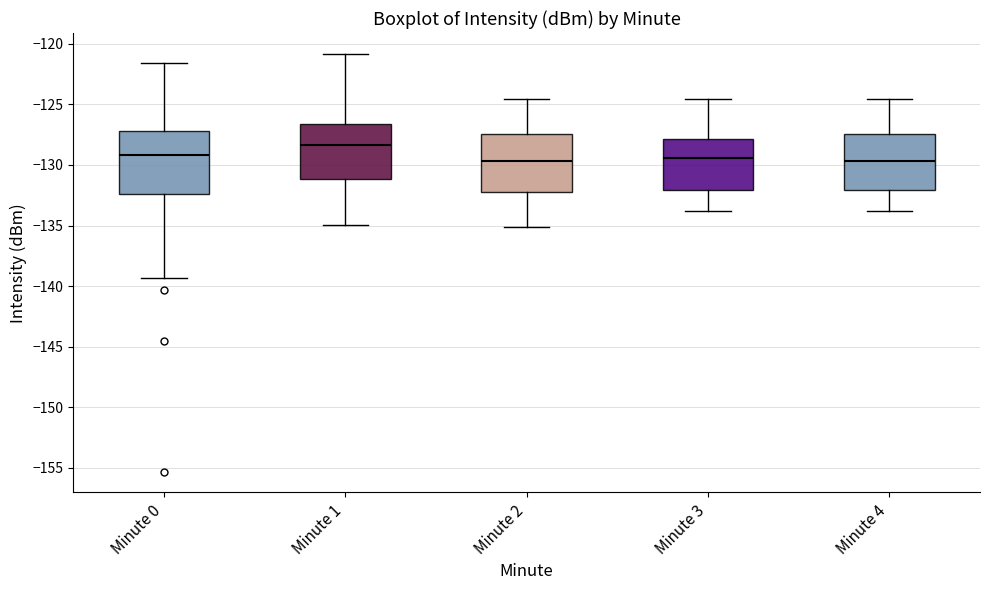

Which box has the highest median line?

Minute 1